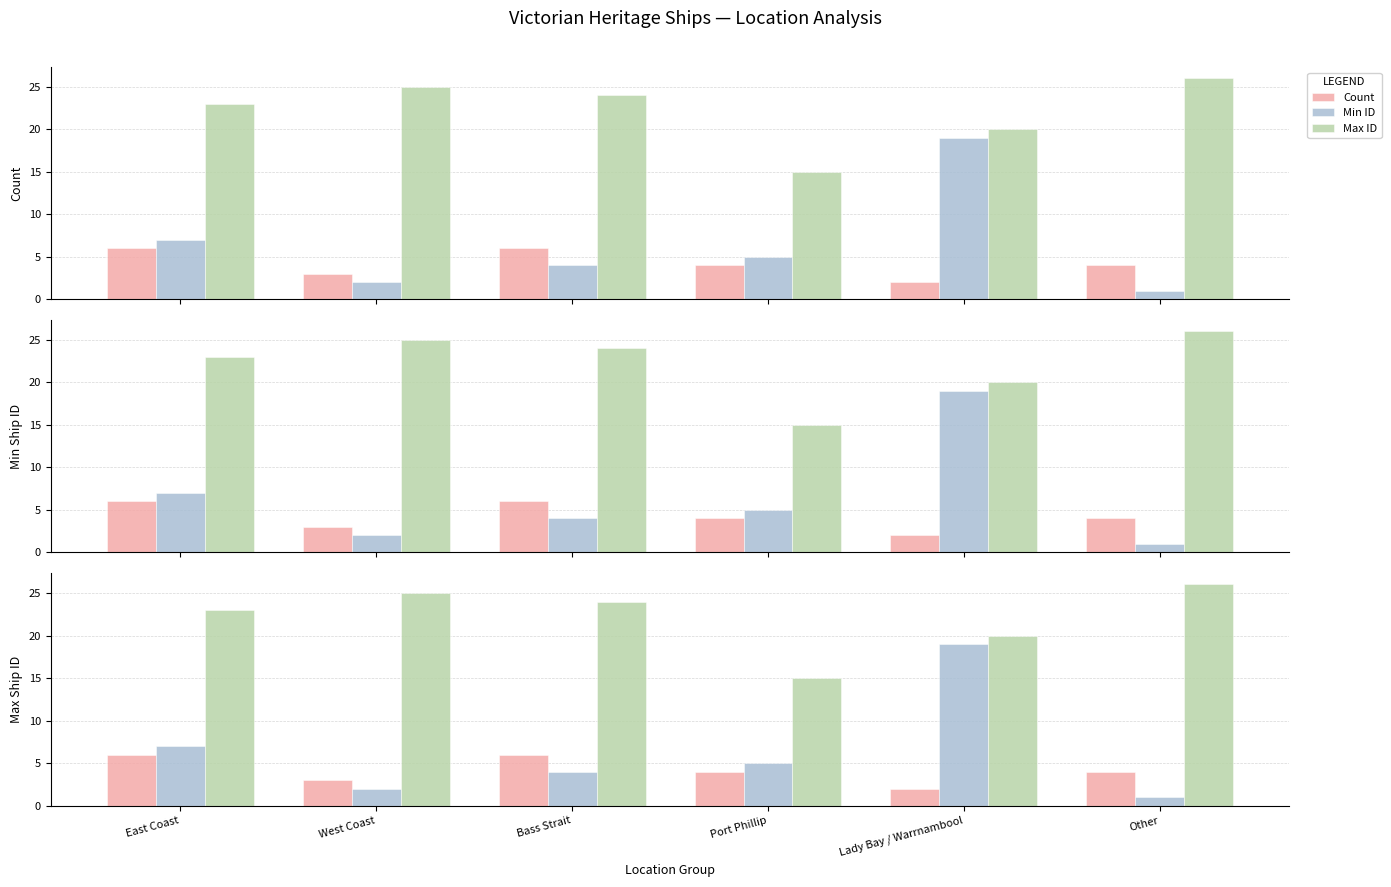

Reading right to left, transcribe all the data shown in this chart.

Count: Other=4	Lady Bay / Warrnambool=2	Port Phillip=4	Bass Strait=6	West Coast=3	East Coast=6
Min ID: Other=1	Lady Bay / Warrnambool=19	Port Phillip=5	Bass Strait=4	West Coast=2	East Coast=7
Max ID: Other=26	Lady Bay / Warrnambool=20	Port Phillip=15	Bass Strait=24	West Coast=25	East Coast=23